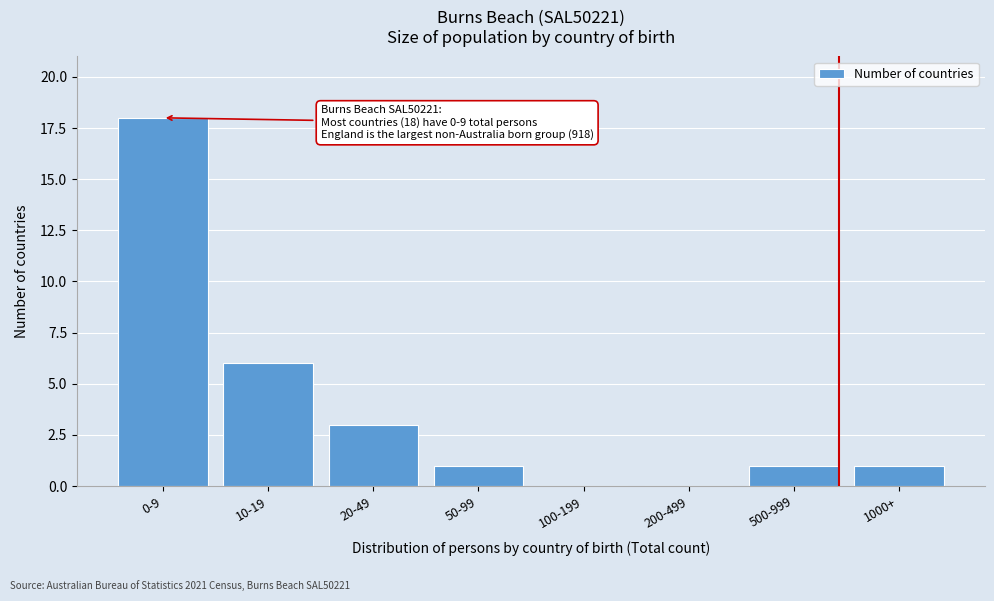

Reading left to right, extract all data points from this chart.

0-9=18	10-19=6	20-49=3	50-99=1	100-199=0	200-499=0	500-999=1	1000+=1